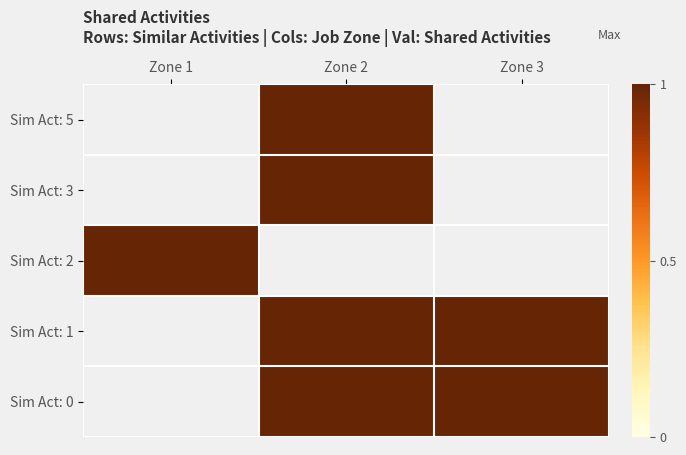

Is it true that Sim Act: 0 equals 0.5 at Zone 3?

False